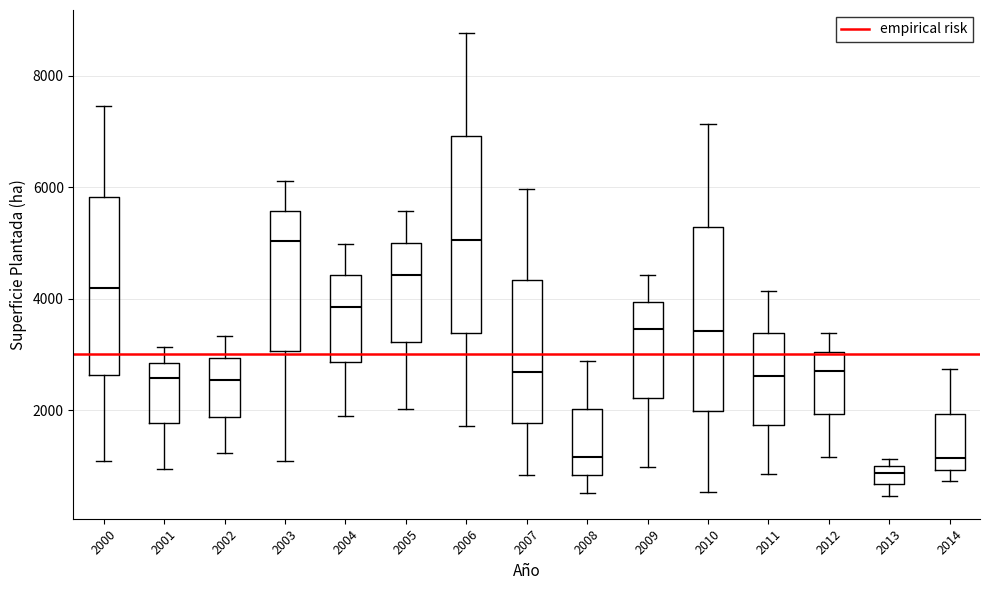

Reading left to right, read every box against the y-axis: the position of its median line, the range the box covers, and the ends of its whiskers. The values are not printed on the chart, so give them approximately, as read against the axis.

2000: median 4200, box 2600 to 5800, whiskers 1000 to 7400
2001: median 2600, box 1800 to 2800, whiskers 1000 to 3200
2002: median 2600, box 1800 to 3000, whiskers 1200 to 3400
2003: median 5000, box 3000 to 5600, whiskers 1000 to 6200
2004: median 3800, box 2800 to 4400, whiskers 1800 to 5000
2005: median 4400, box 3200 to 5000, whiskers 2000 to 5600
2006: median 5000, box 3400 to 7000, whiskers 1800 to 8800
2007: median 2600, box 1800 to 4400, whiskers 800 to 6000
2008: median 1200, box 800 to 2000, whiskers 600 to 2800
2009: median 3400, box 2200 to 4000, whiskers 1000 to 4400
2010: median 3400, box 2000 to 5200, whiskers 600 to 7200
2011: median 2600, box 1800 to 3400, whiskers 800 to 4200
2012: median 2800, box 2000 to 3000, whiskers 1200 to 3400
2013: median 800, box 600 to 1000, whiskers 400 to 1200
2014: median 1200, box 1000 to 2000, whiskers 800 to 2800